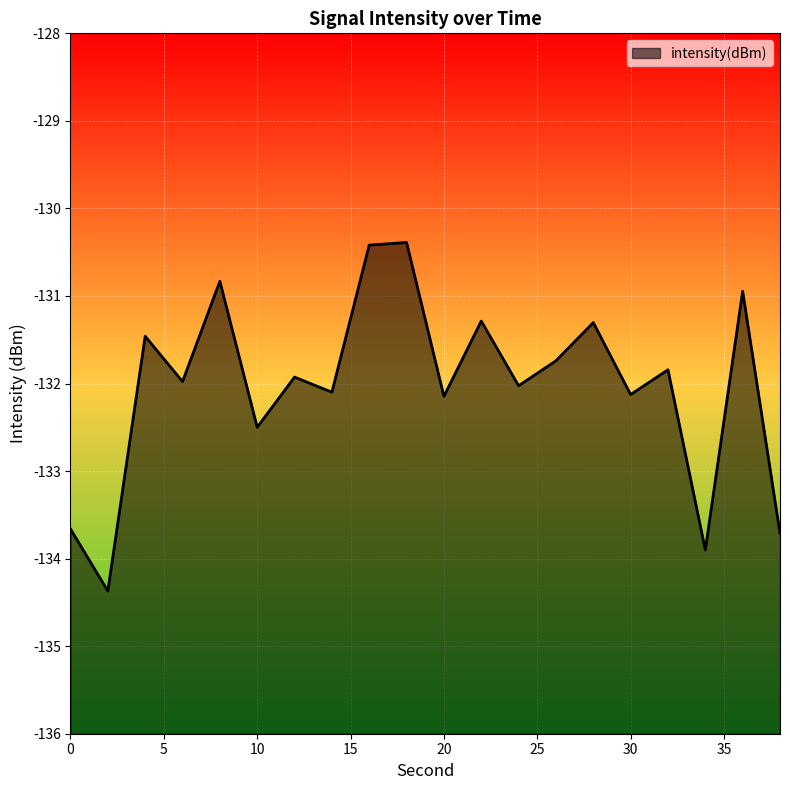

What is the difference between the values at 38 and 32?

1.9